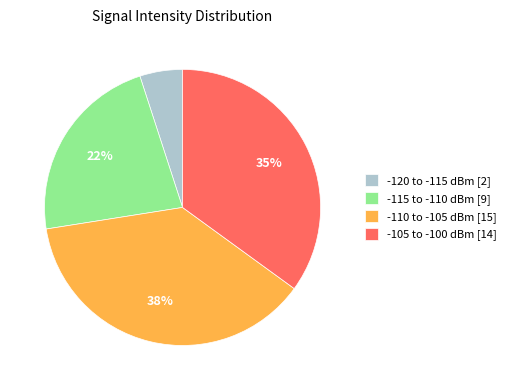

Which slice is the smallest?

-120 to -115 dBm [2]